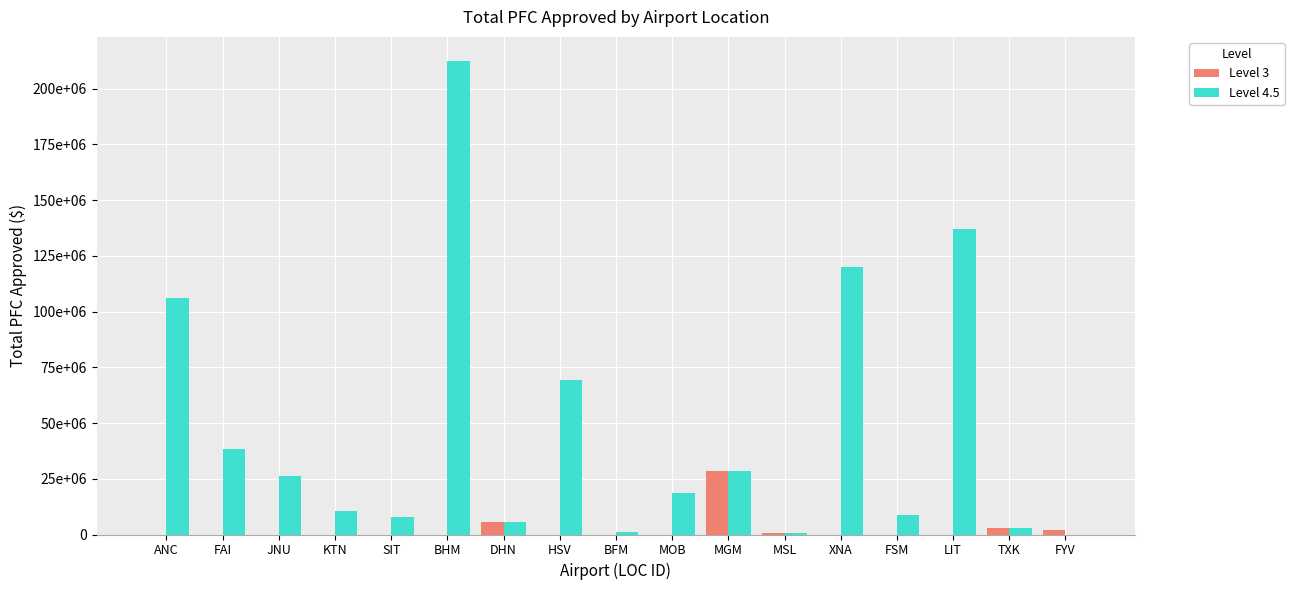

Where is Level 4.5 nearest to the value 106281563?

ANC